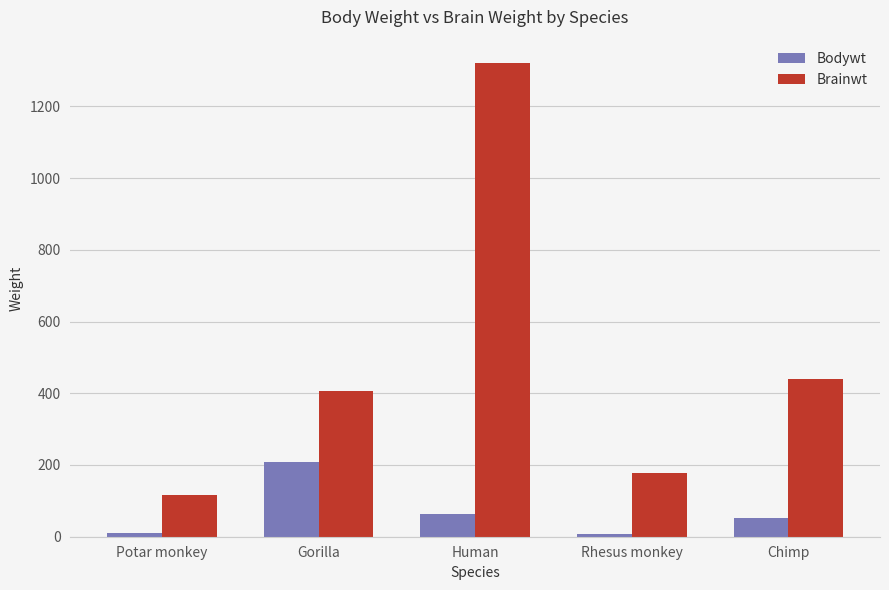

At which category does the chart reach its peak across all series?

Human